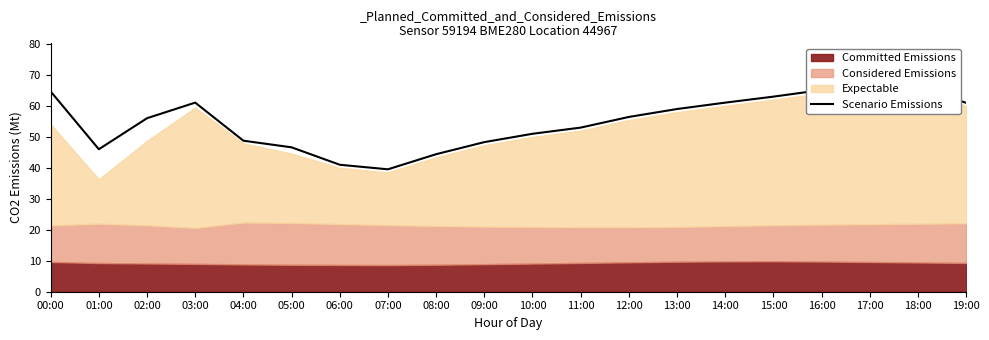

Rank the categories by value from highest to lowest.

17:00, 18:00, 16:00, 00:00, 15:00, 03:00, 14:00, 19:00, 13:00, 12:00, 02:00, 11:00, 10:00, 04:00, 09:00, 05:00, 01:00, 08:00, 06:00, 07:00